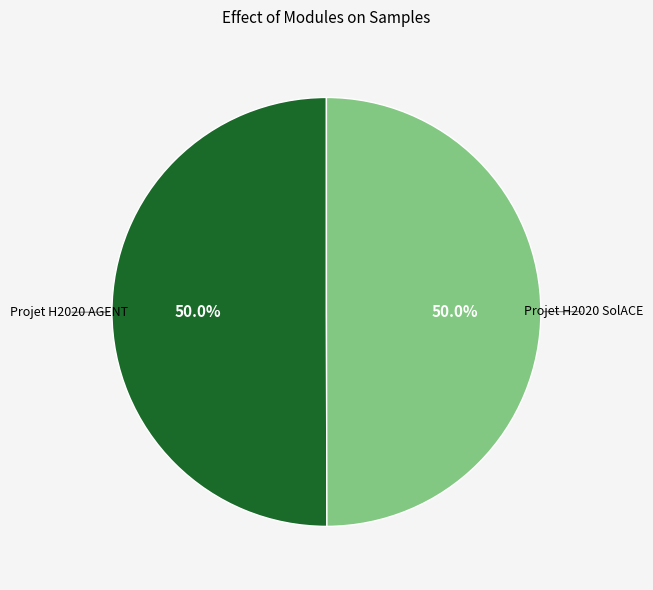

Is it true that Projet H2020 SolACE is 50% of the pie?

True